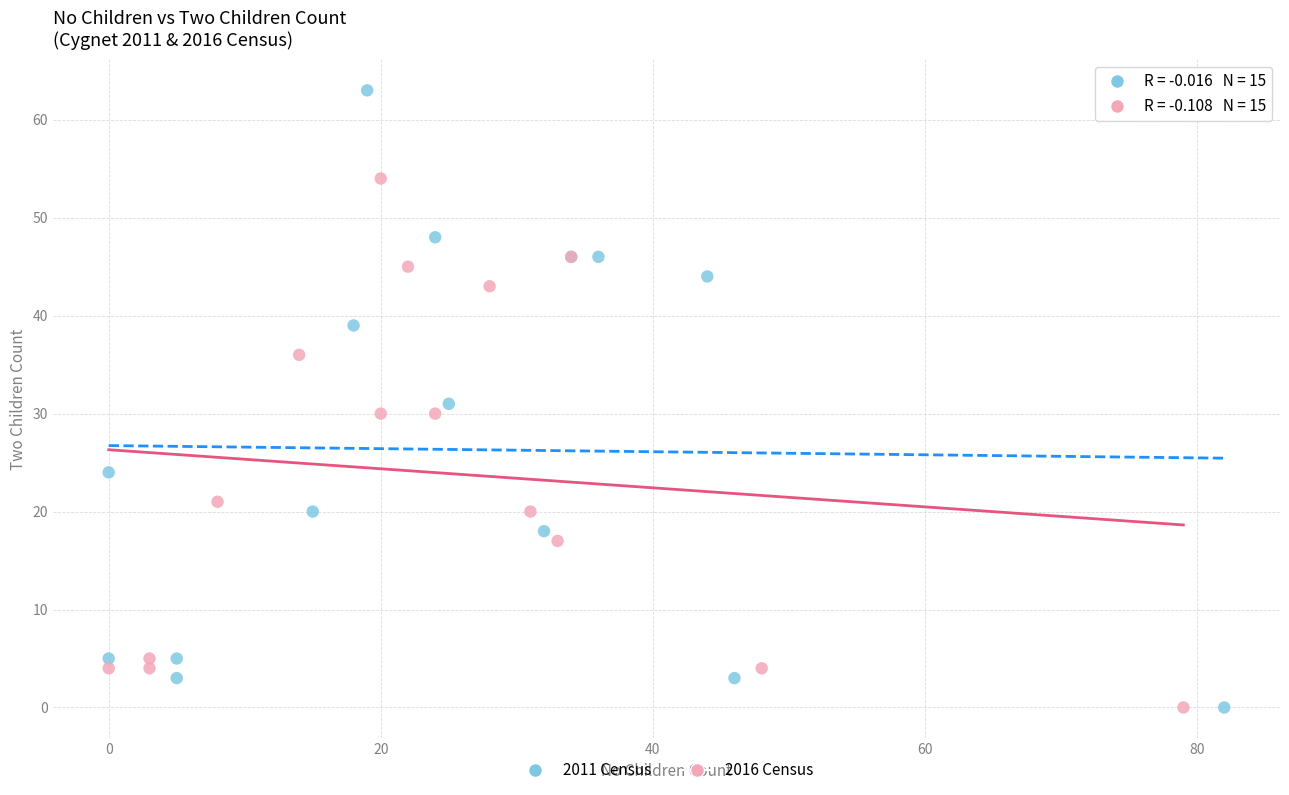

Which series contains the highest Y value?

2011 Census